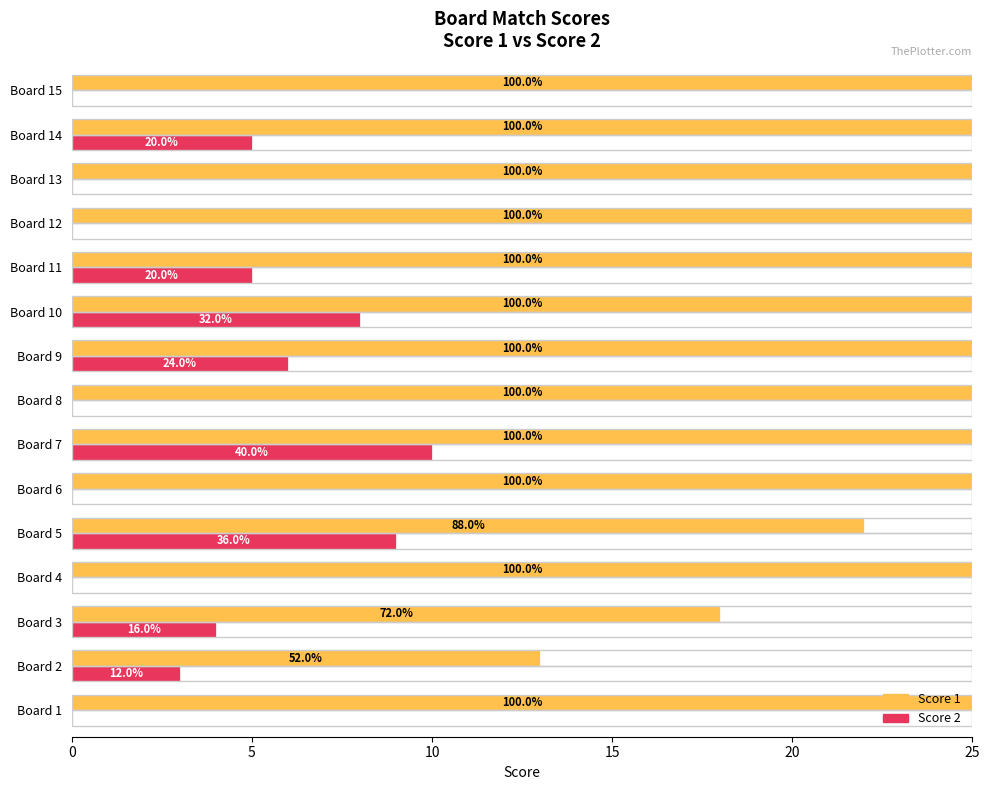

What are all the series names shown in the legend?

Score 1, Score 2